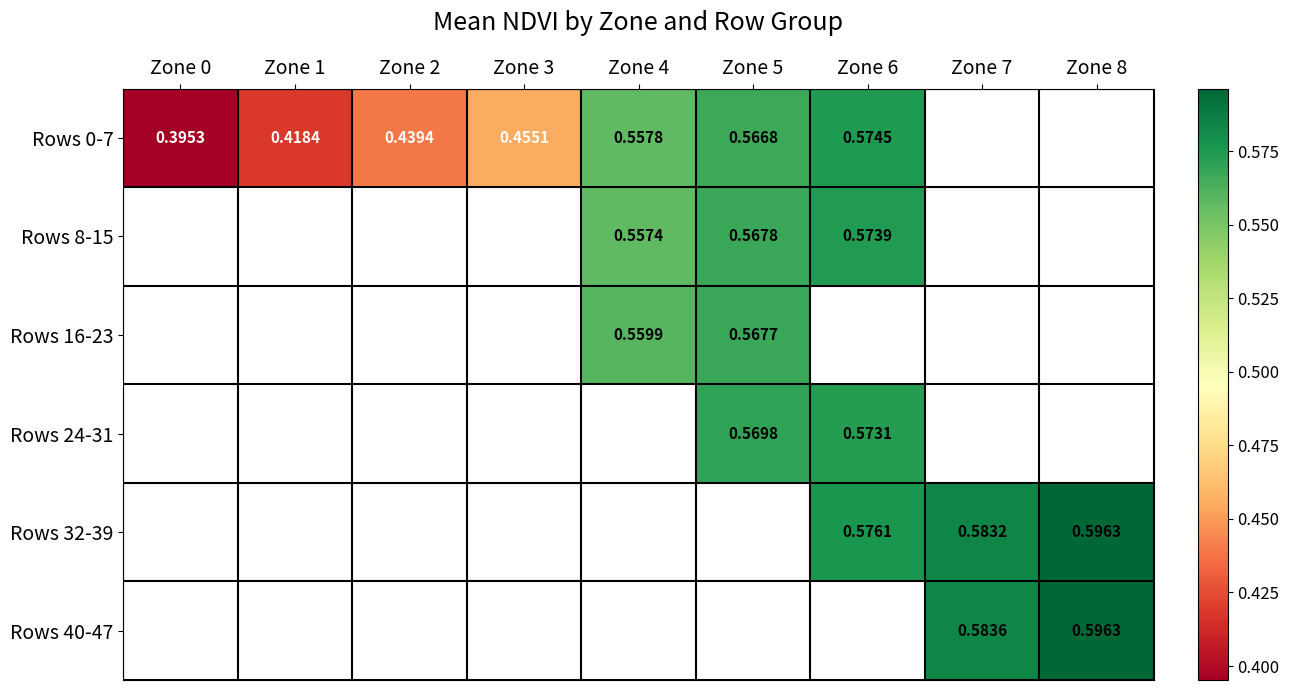

At which category does the chart reach its peak across all series?

Zone 8